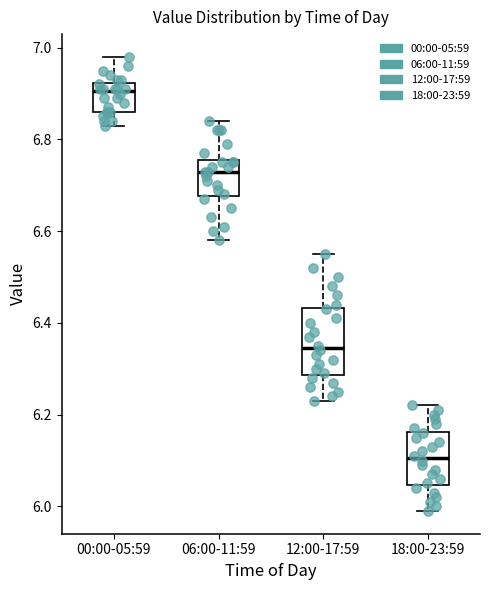

Reading left to right, transcribe this box plot: for each box, give where its median line is, the range the box spans, and where its two whiskers end, as read against the y-axis. The values are not printed on the chart, so give them approximately, as read against the axis.

00:00-05:59: median 6.90, box 6.86 to 6.92, whiskers 6.84 to 6.98
06:00-11:59: median 6.74, box 6.68 to 6.76, whiskers 6.58 to 6.84
12:00-17:59: median 6.34, box 6.28 to 6.44, whiskers 6.24 to 6.56
18:00-23:59: median 6.10, box 6.04 to 6.16, whiskers 6.00 to 6.22